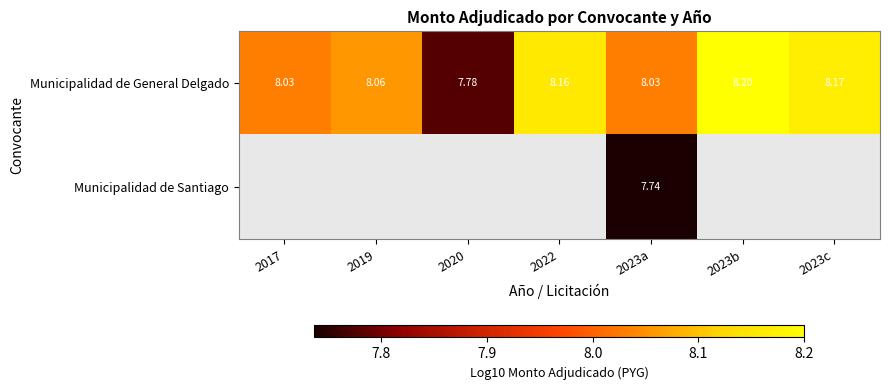

The value of Municipalidad de General Delgado at 2023a is 11.0. True or false?

False